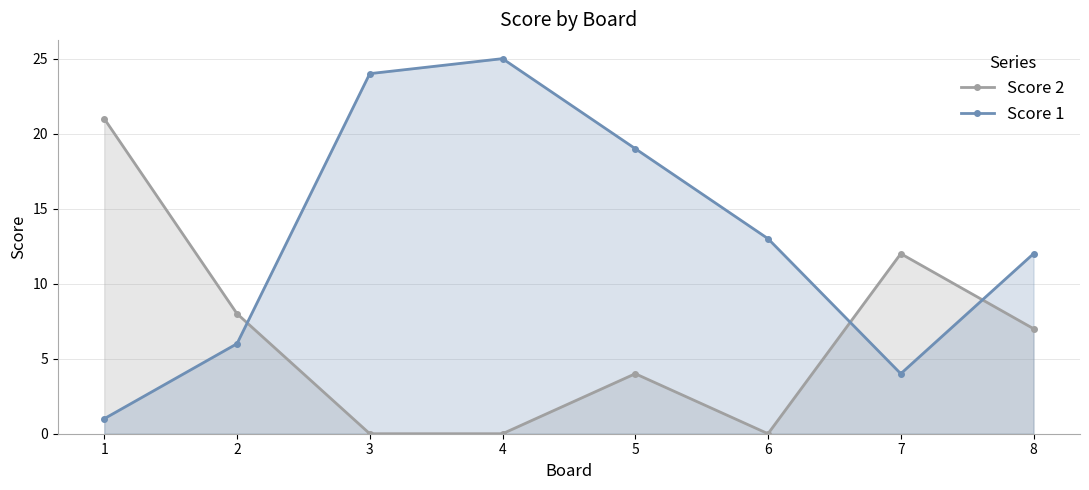

How many values in the Score 1 series are below 13?

4